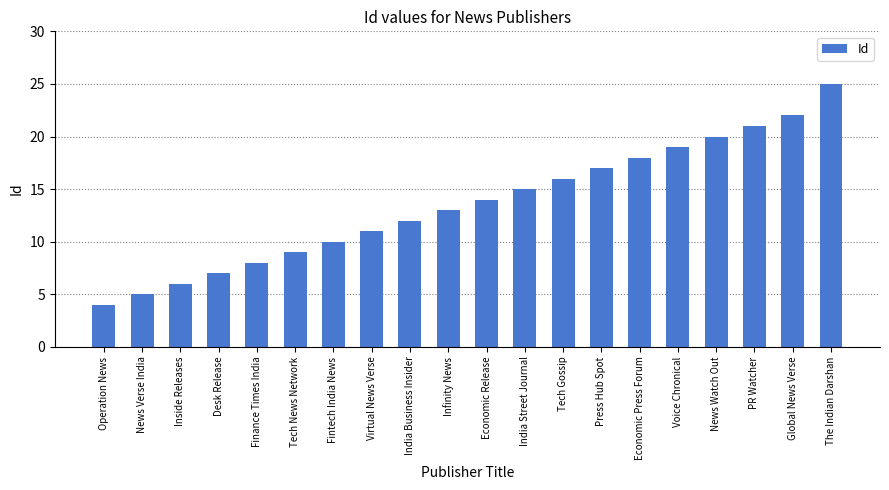

How many series are shown in this chart?

1